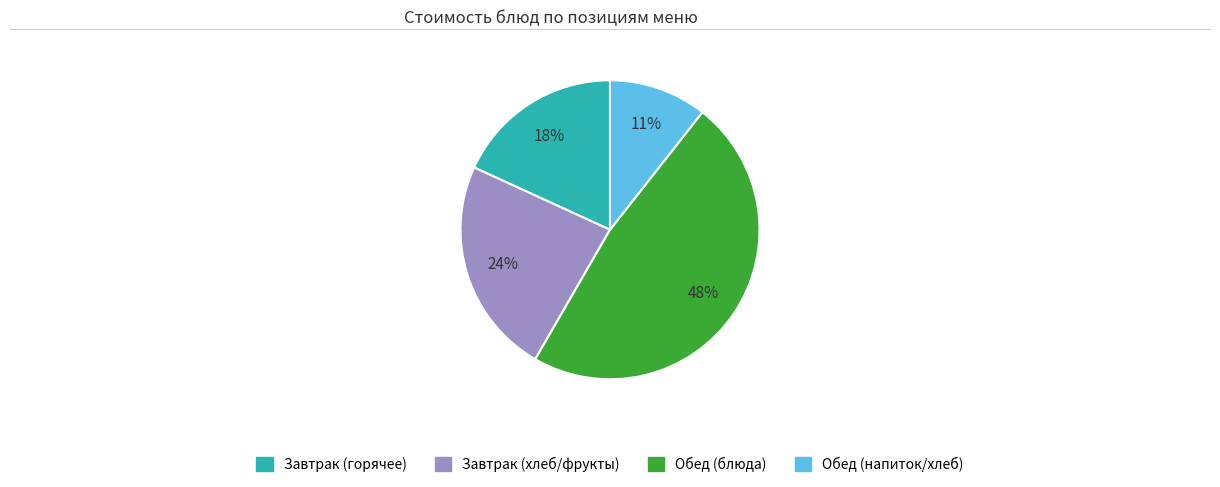

Is there a majority slice in this chart?

No